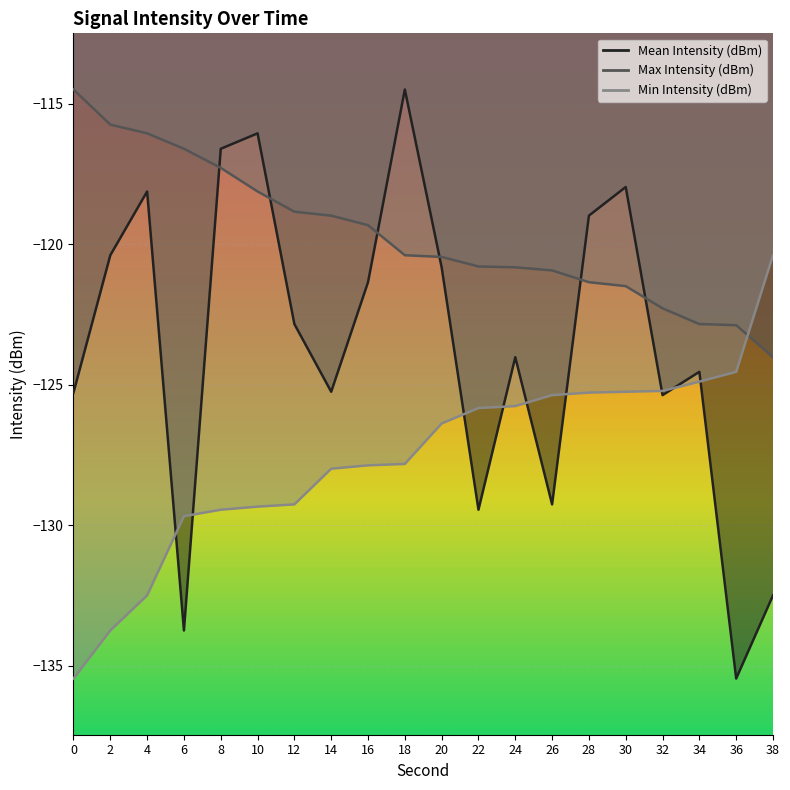

List the series in order of their peak value, highest first.

Mean Intensity (dBm), Max Intensity (dBm), Min Intensity (dBm)